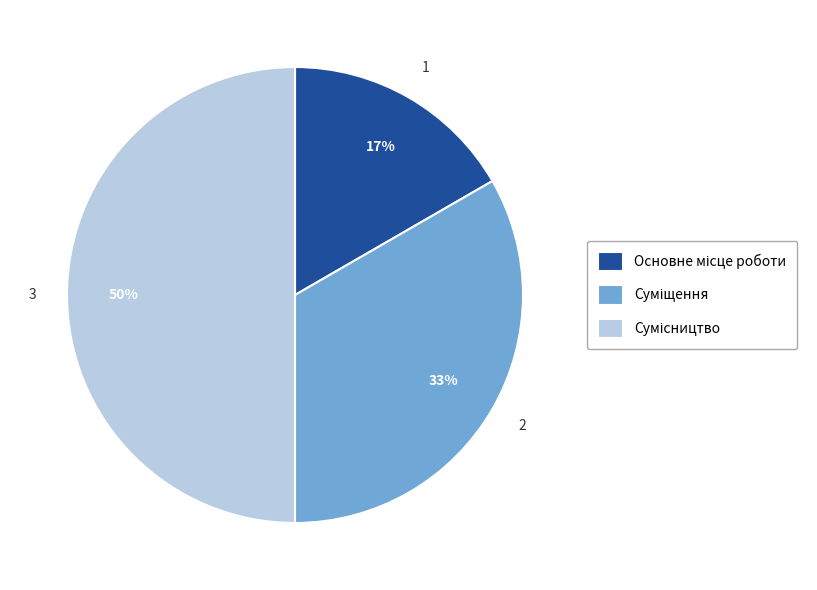

To the nearest percent, what is the difference between the largest and smallest slice percentages?

33%